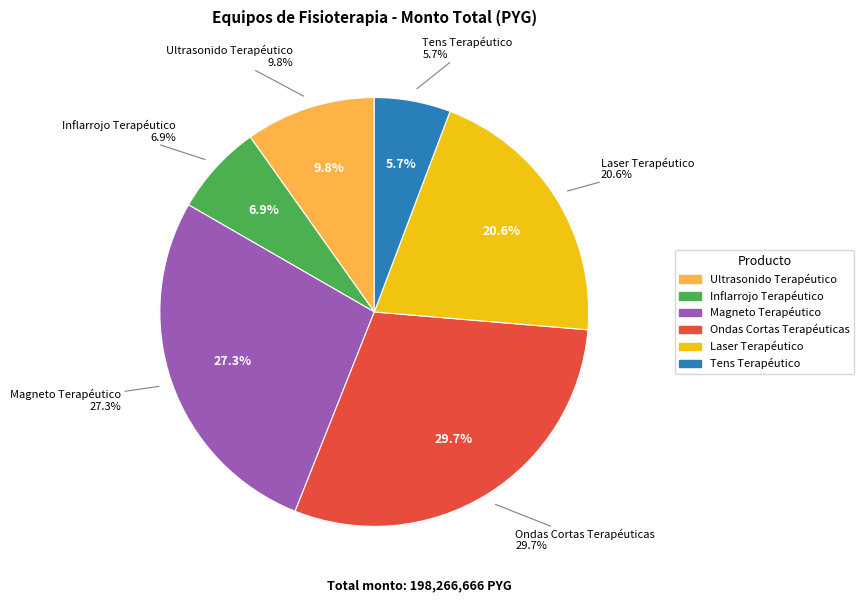

True or false: Ultrasonido Terapéutico accounts for 10% of the total.

True